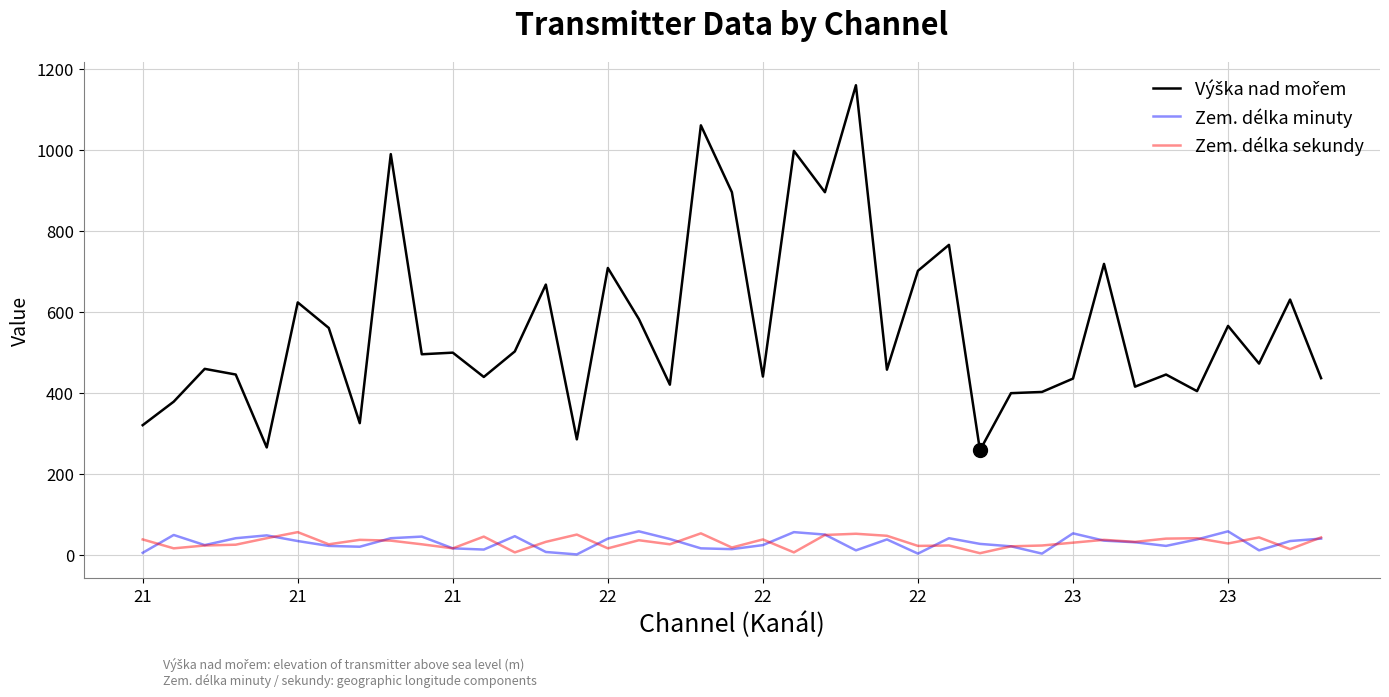

What is the maximum value shown in the chart?

1159